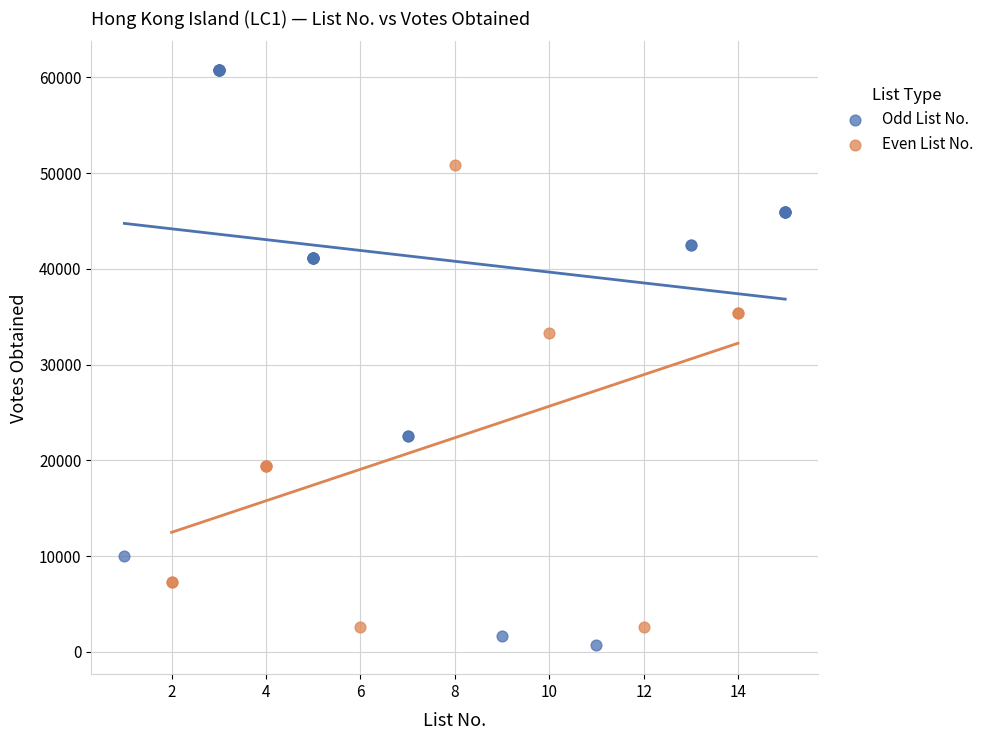

What are all the series names shown in the legend?

Odd List No., Even List No.